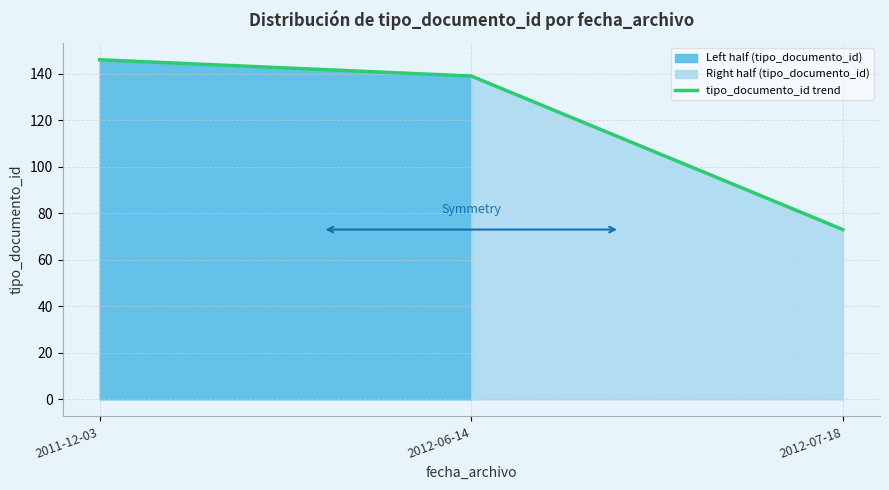

What is the label of the 1st point from the right?

2012-07-18